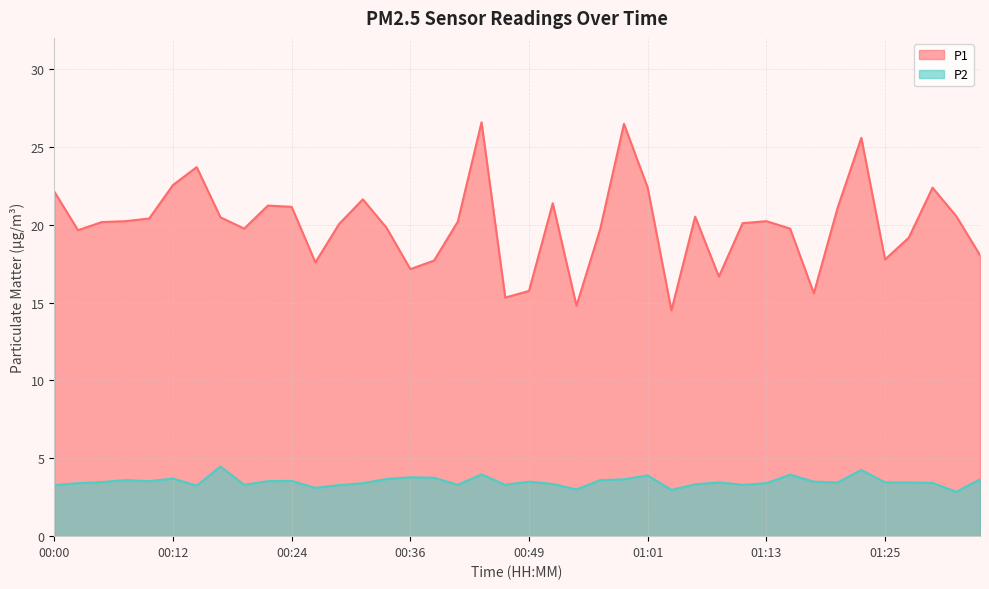

Between 00:19 and 00:36, which is larger?

00:19